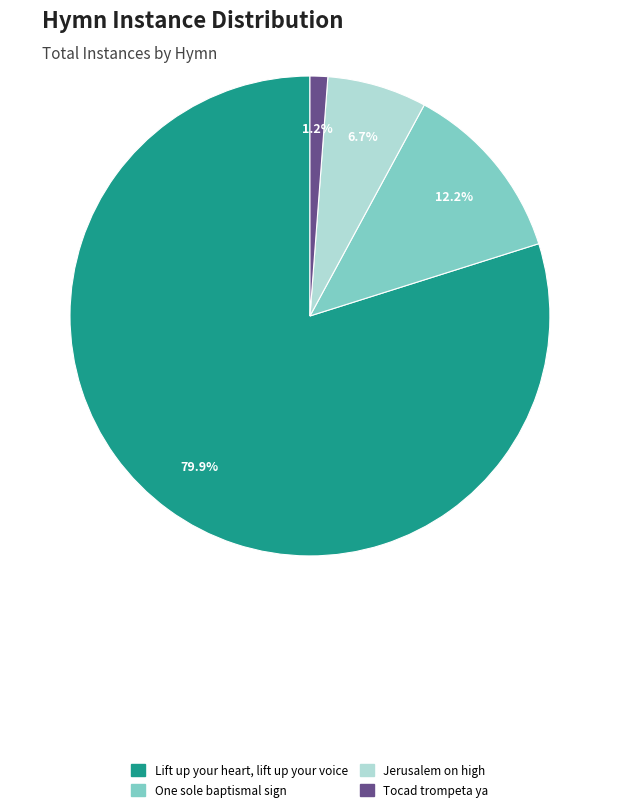

Between Tocad trompeta ya and Jerusalem on high, which is larger?

Jerusalem on high